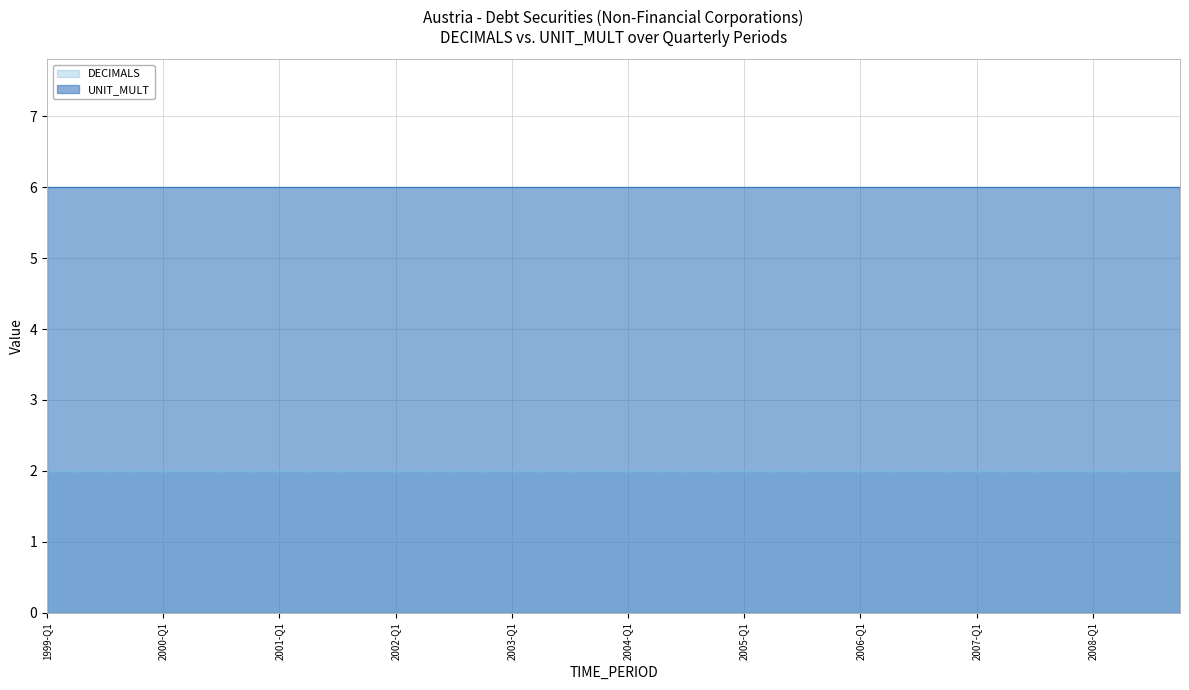

Rank the series by their maximum value, from lowest to highest.

DECIMALS, UNIT_MULT